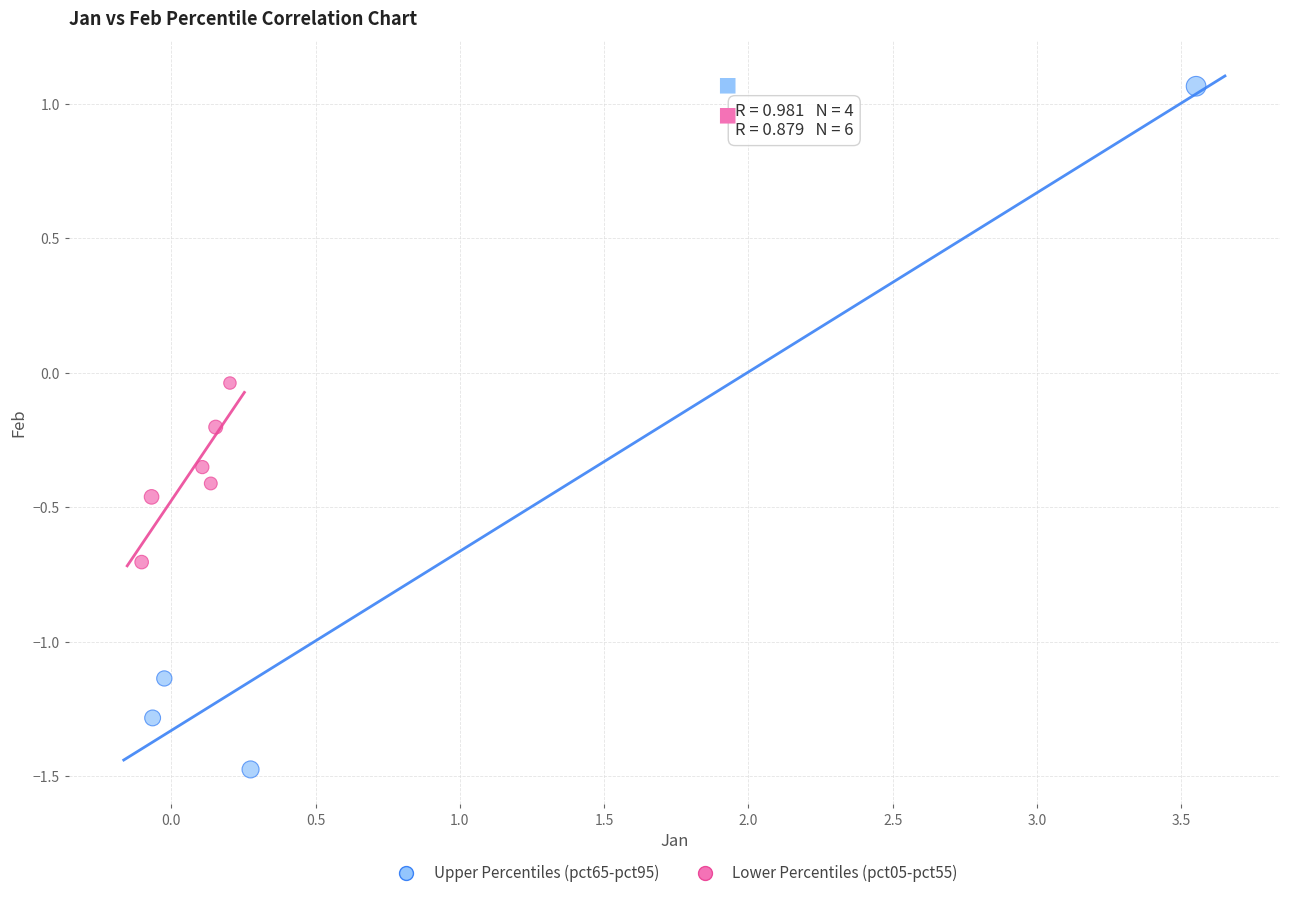

Which series reaches the minimum Y coordinate?

Upper Percentiles (pct65-pct95)